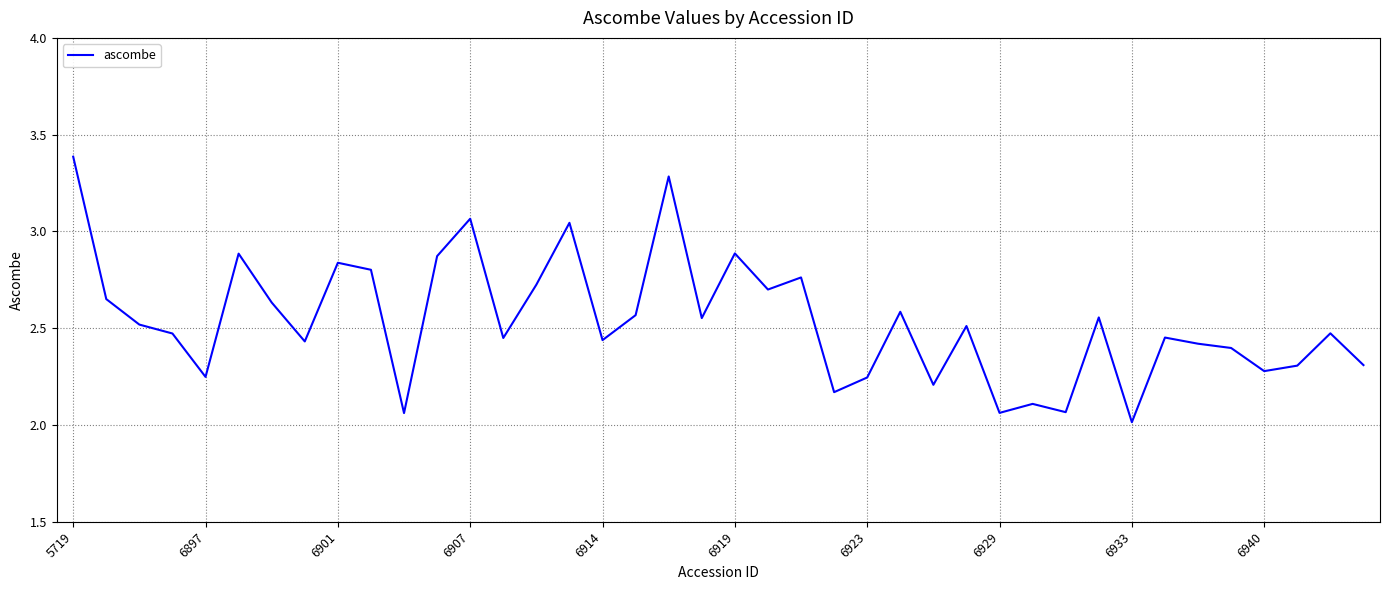

What is the greatest value displayed?

3.4